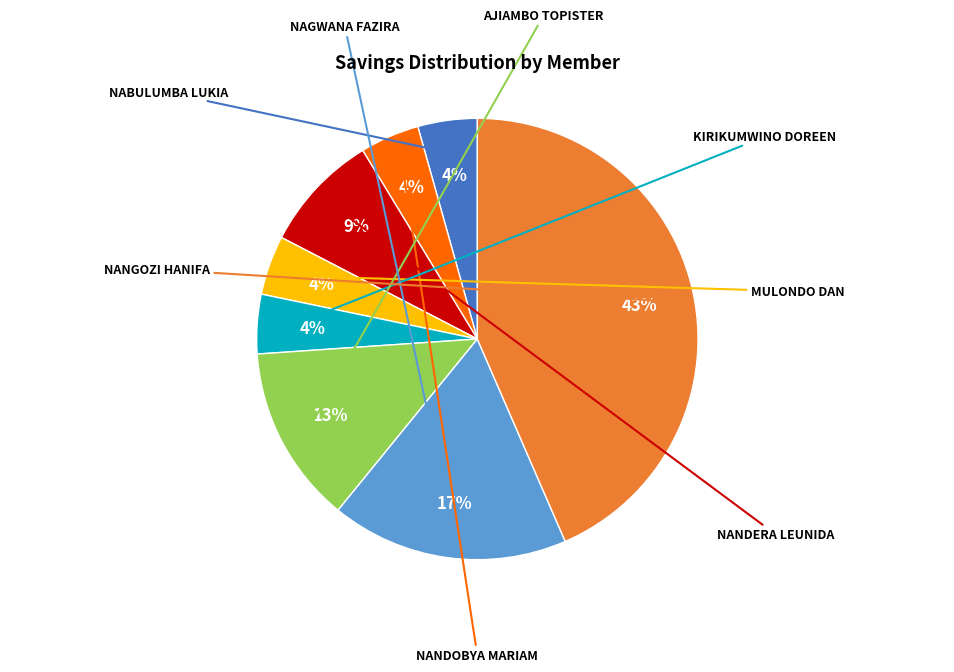

What is the change in value from MULONDO DAN to AJIAMBO TOPISTER?

+4000